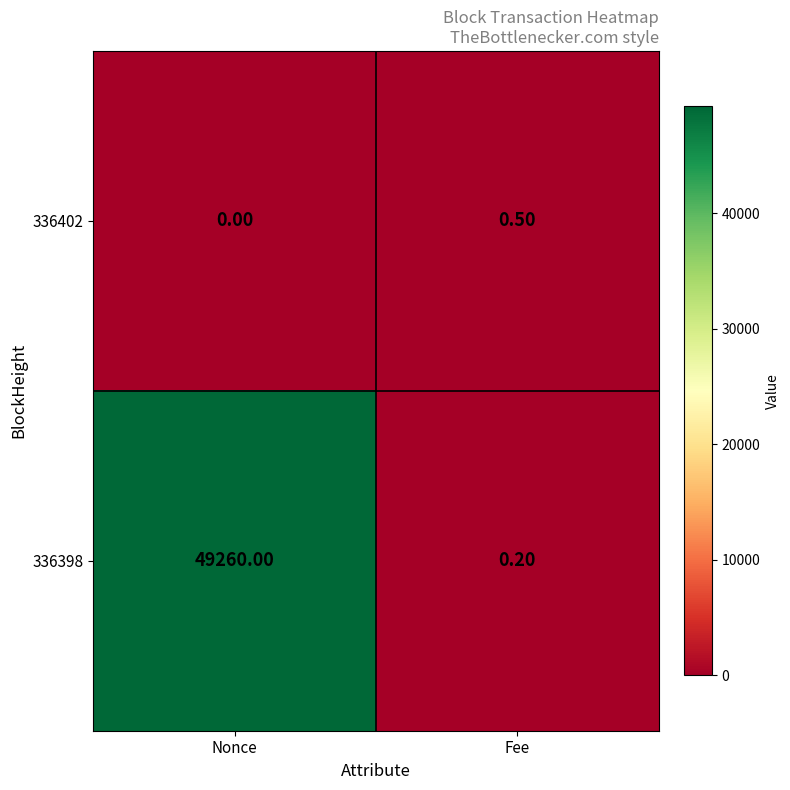

At which label is 336398 closest to 24630?

Fee